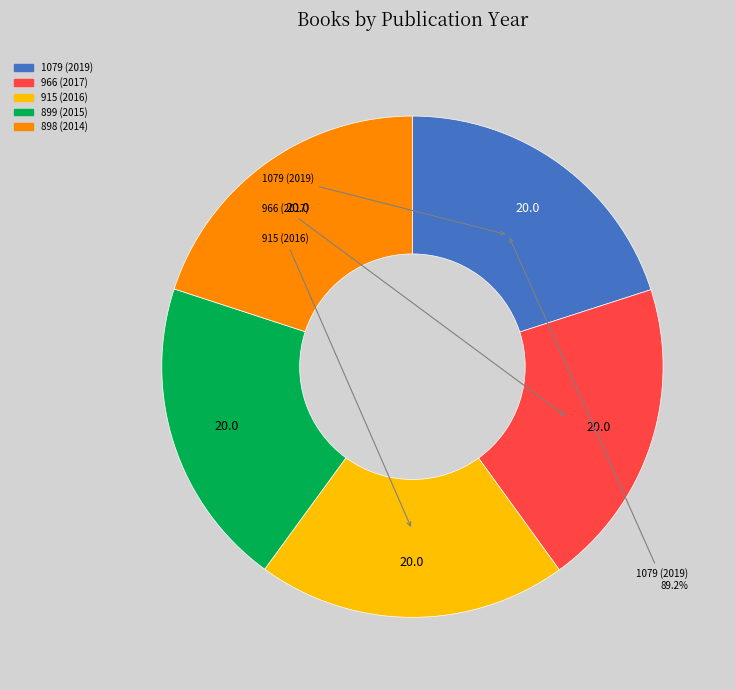

What percentage is NOT represented by 1079?

80.0%